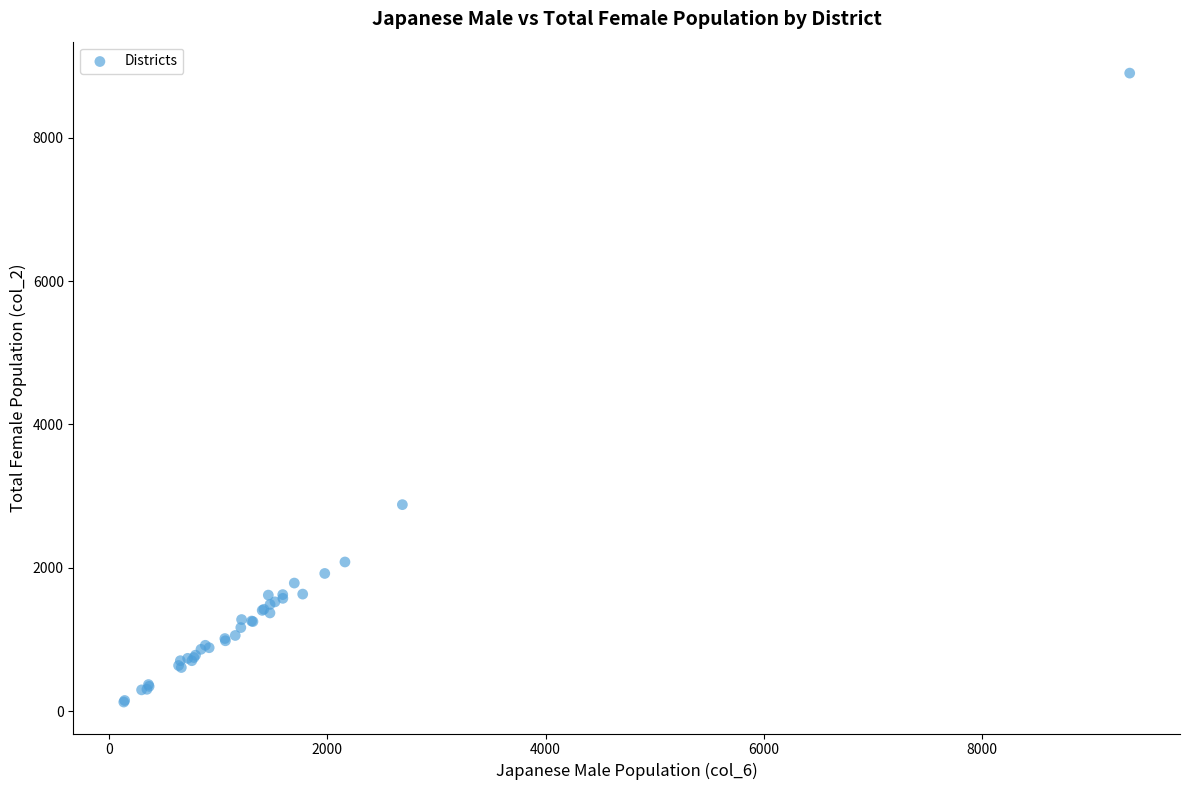

What Y value in the scatter plot is closest to 4514?

2881